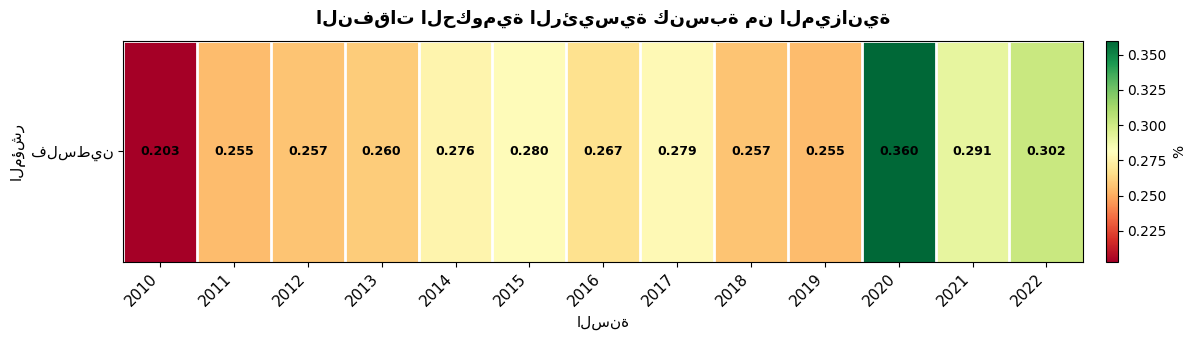

At which category does the chart reach its minimum across all series?

2010